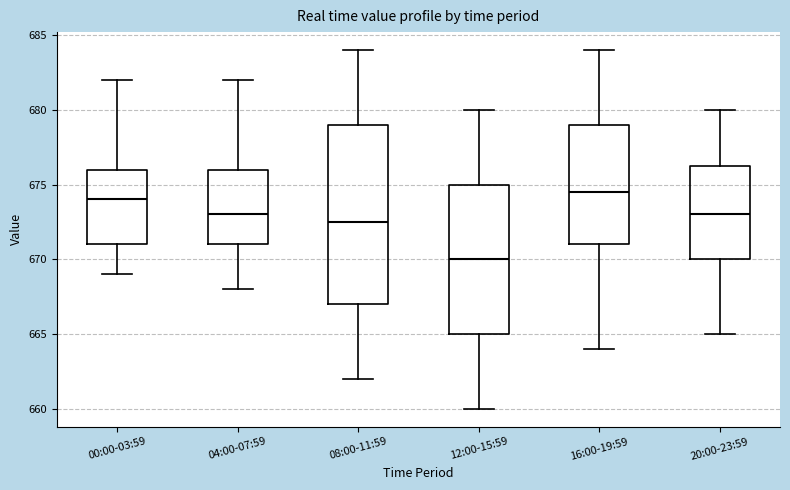

Reading left to right, read every box against the y-axis: the position of its median line, the range the box covers, and the ends of its whiskers. The values are not printed on the chart, so give them approximately, as read against the axis.

00:00-03:59: median 674.0, box 671.0 to 676.0, whiskers 669.0 to 682.0
04:00-07:59: median 673.0, box 671.0 to 676.0, whiskers 668.0 to 682.0
08:00-11:59: median 672.5, box 667.0 to 679.0, whiskers 662.0 to 684.0
12:00-15:59: median 670.0, box 665.0 to 675.0, whiskers 660.0 to 680.0
16:00-19:59: median 674.5, box 671.0 to 679.0, whiskers 664.0 to 684.0
20:00-23:59: median 673.0, box 670.0 to 676.5, whiskers 665.0 to 680.0